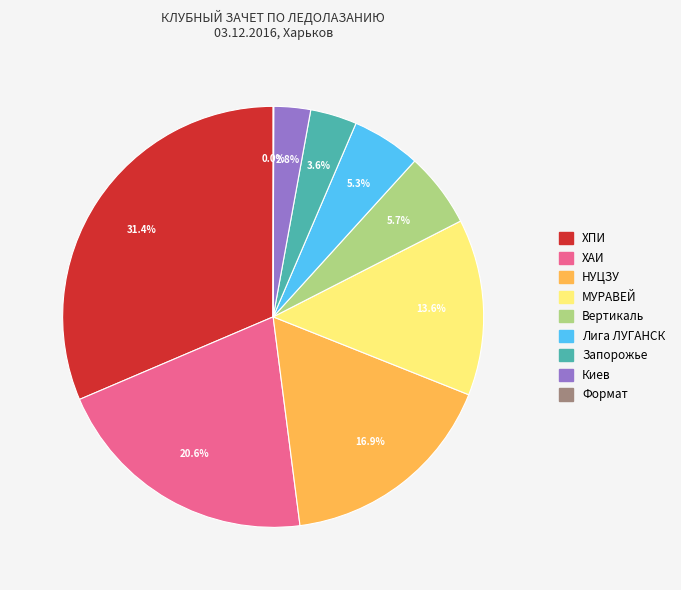

Is there a majority slice in this chart?

No